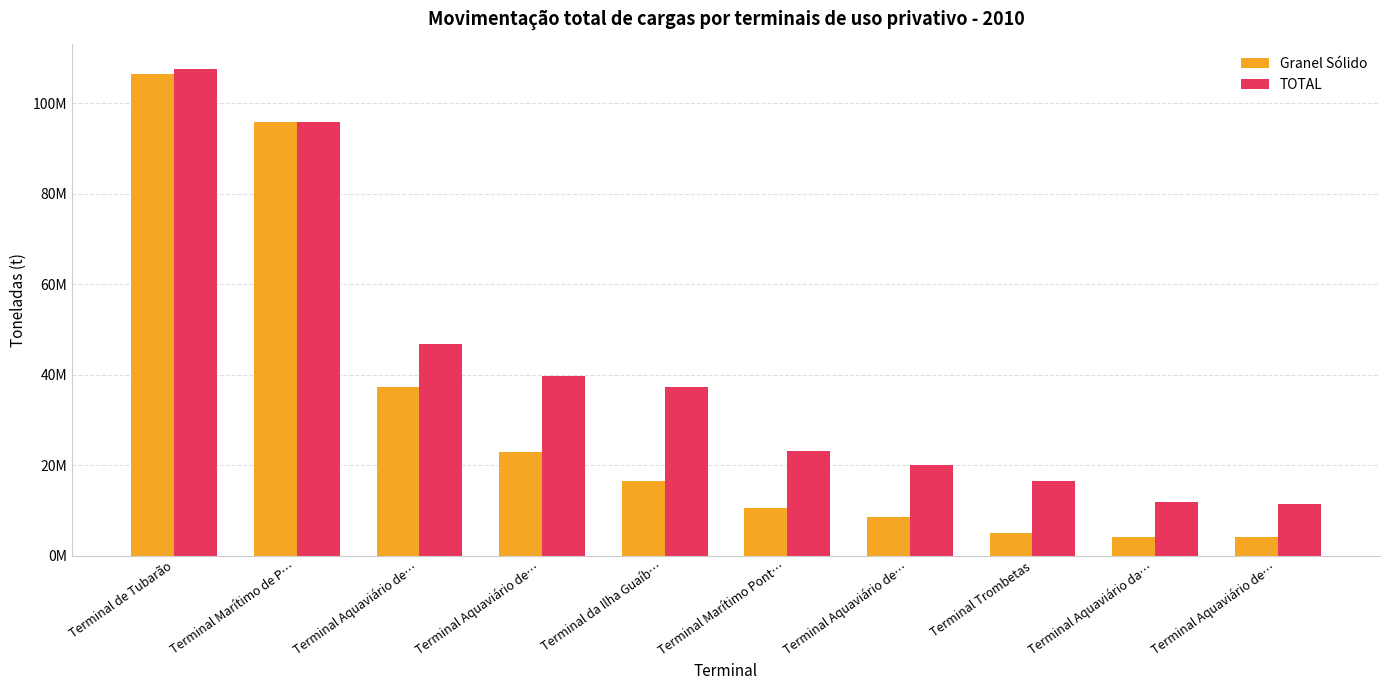

What is the label of the 7th bar from the left?

Terminal Aquaviário de…